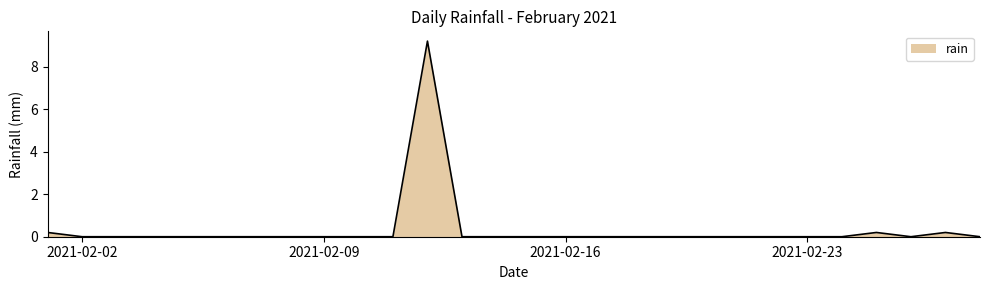

What is the greatest value displayed?

9.2